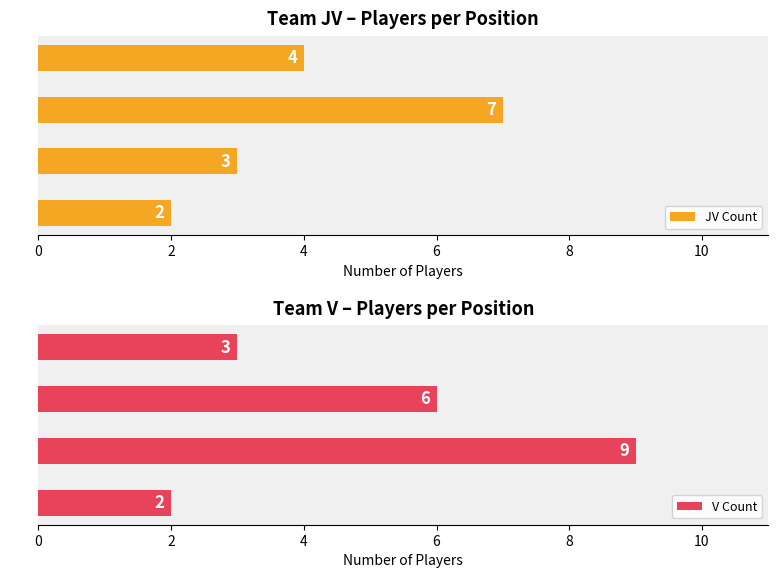

Is it true that JV Count equals 2 at GK?

True